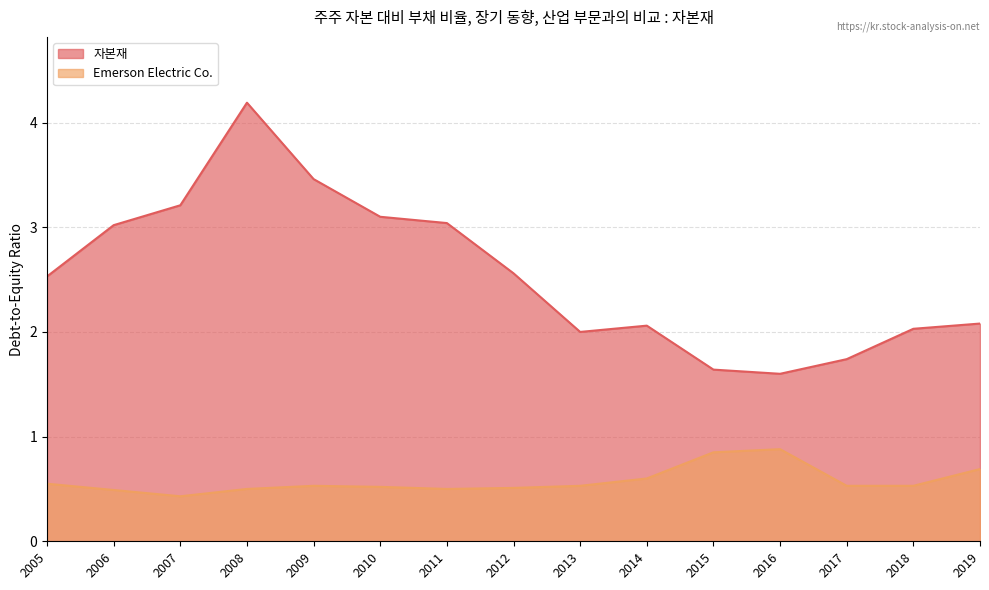

At 2006, list the series in order from smallest to largest.

Emerson Electric Co., 자본재